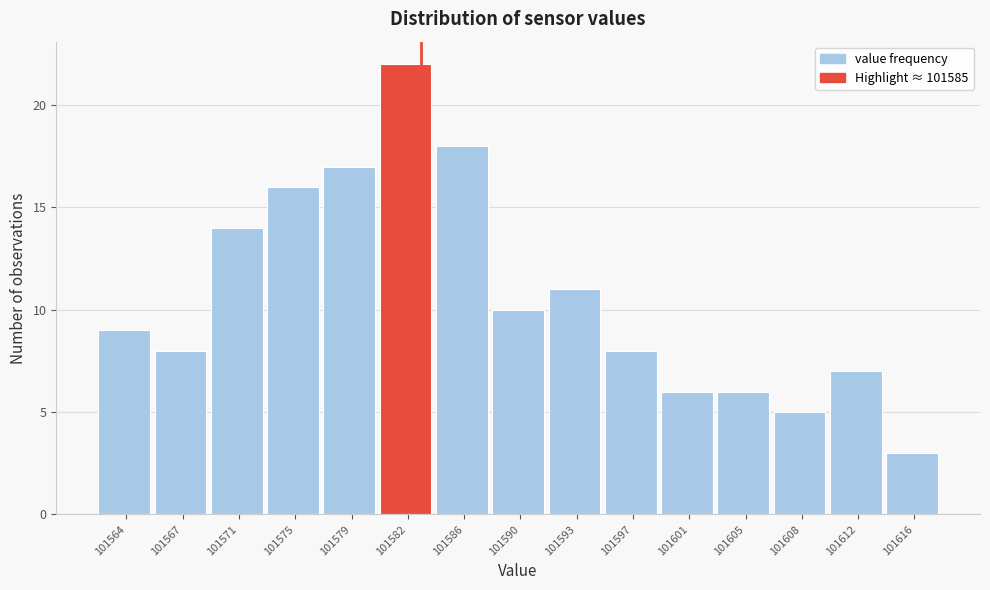

Reading right to left, what are all the values shown in this chart?

3	7	5	6	6	8	11	10	18	22	17	16	14	8	9